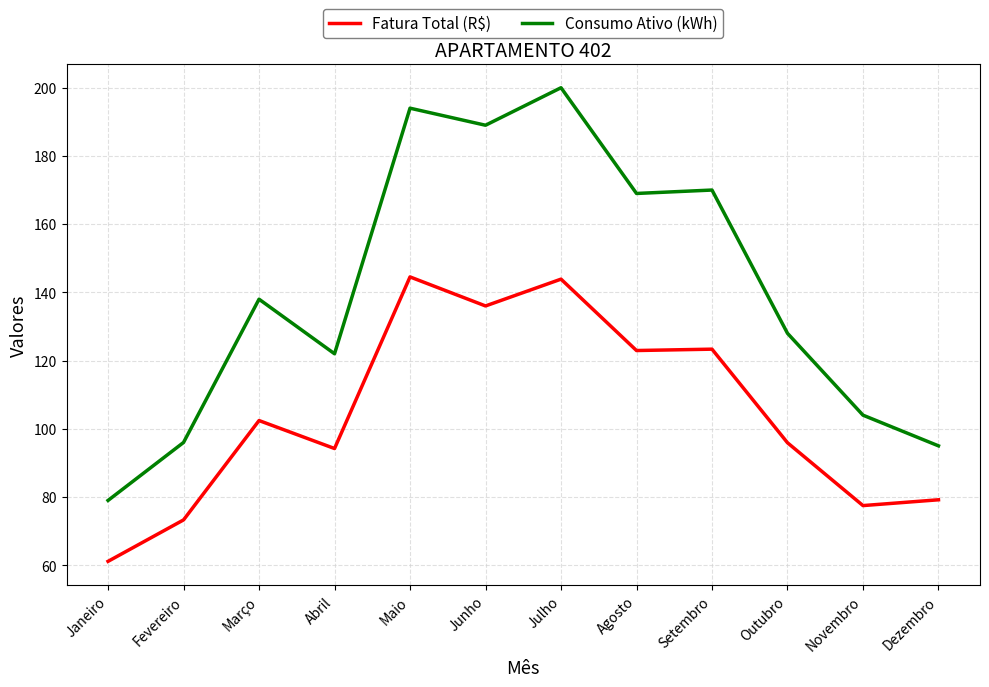

The Fatura Total (R$) series shows 37.3 at Fevereiro. True or false?

False